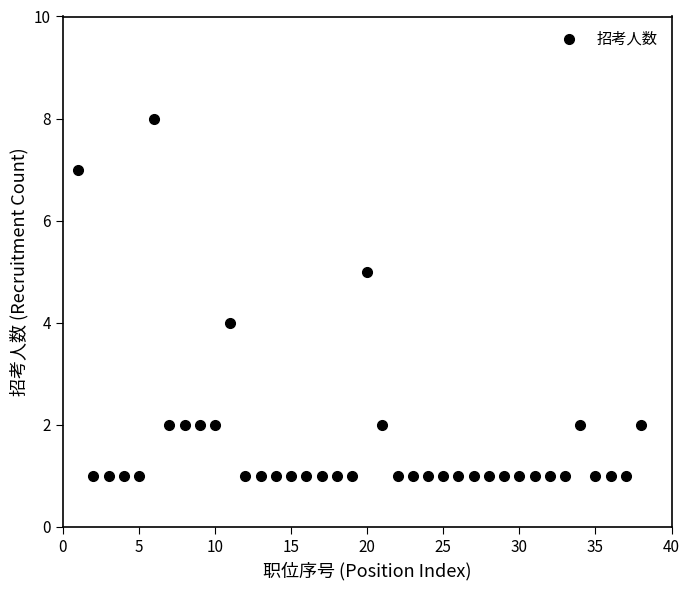

What is the range of Y values (max minus min)?

7